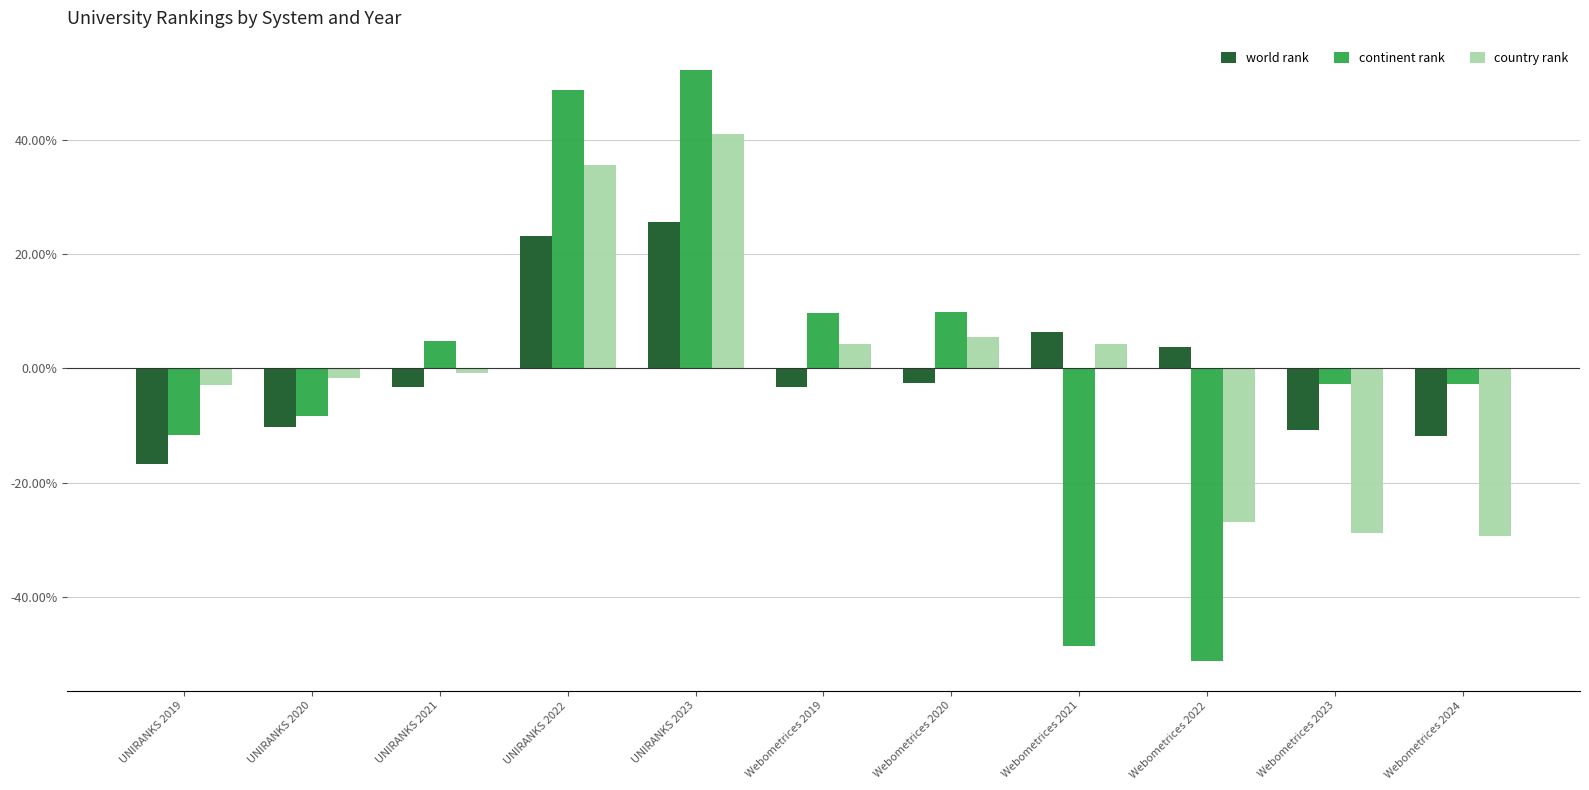

What are all the series names shown in the legend?

world rank, continent rank, country rank